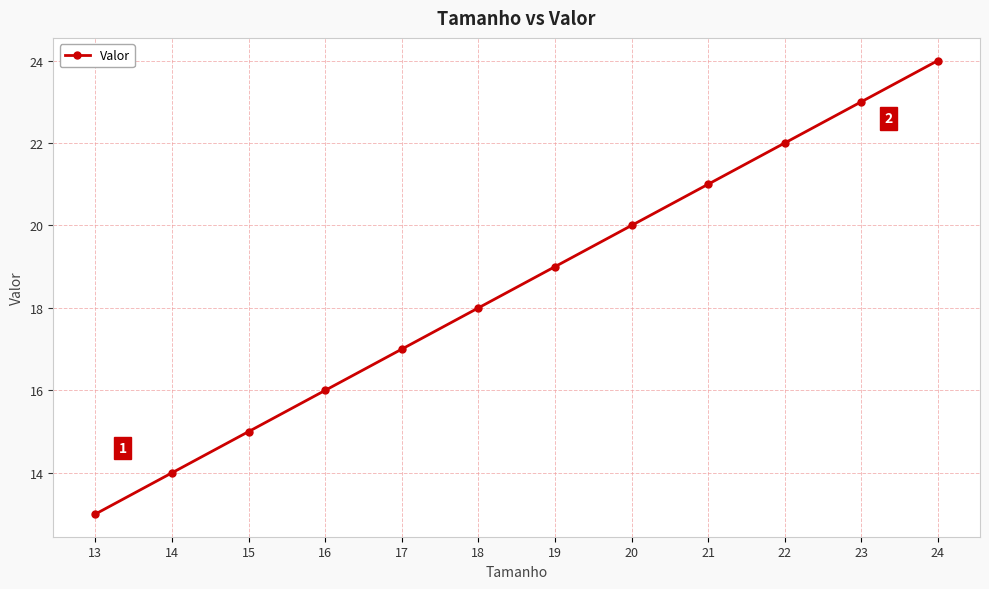

Read the value at 17, to the nearest 10.

20